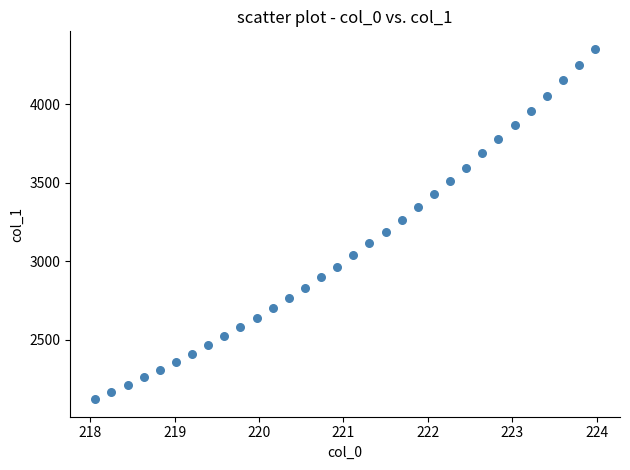

What is the range of X values (max minus min)?

5.9